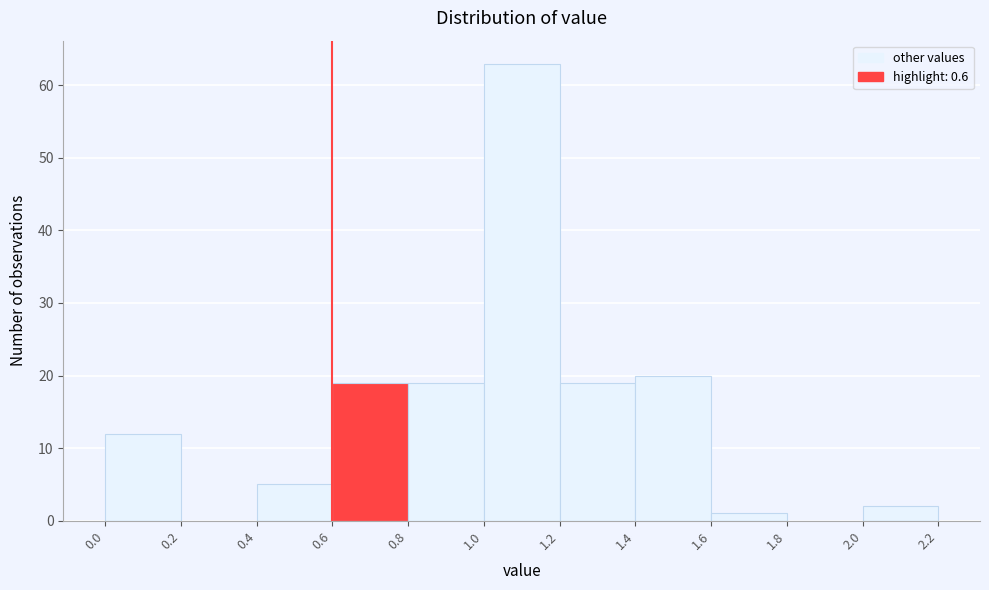

What is the height of the bar covering 0.0 to 0.2 on the x-axis? The values are not printed on the chart, so give them approximately, as read against the axis.

12